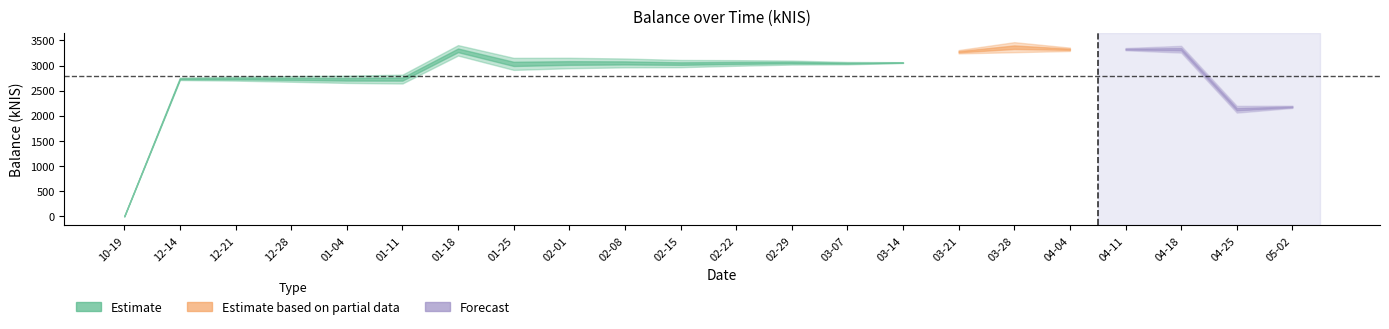

True or false: the data shows 2736.4 at 2023-12-14.

True